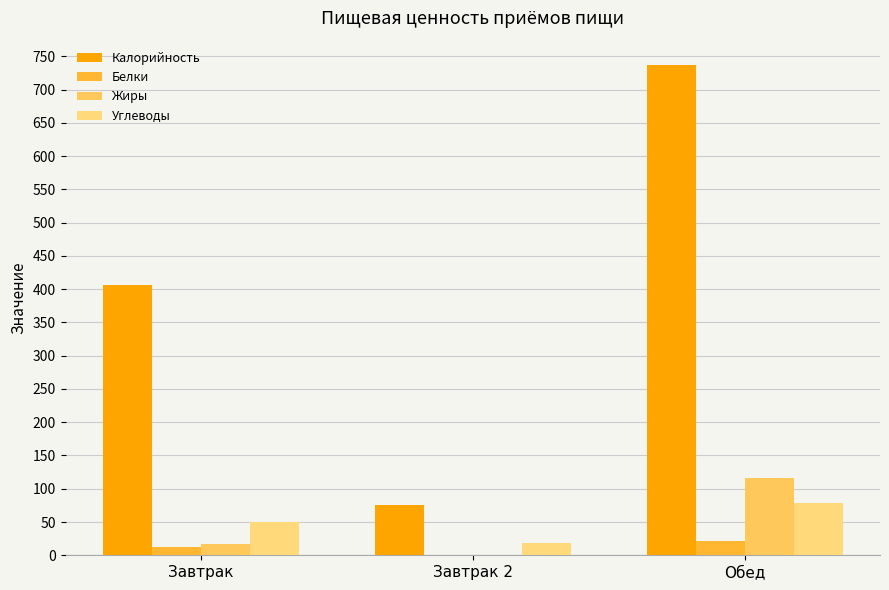

What is the label of the 2nd bar from the right?

Завтрак 2